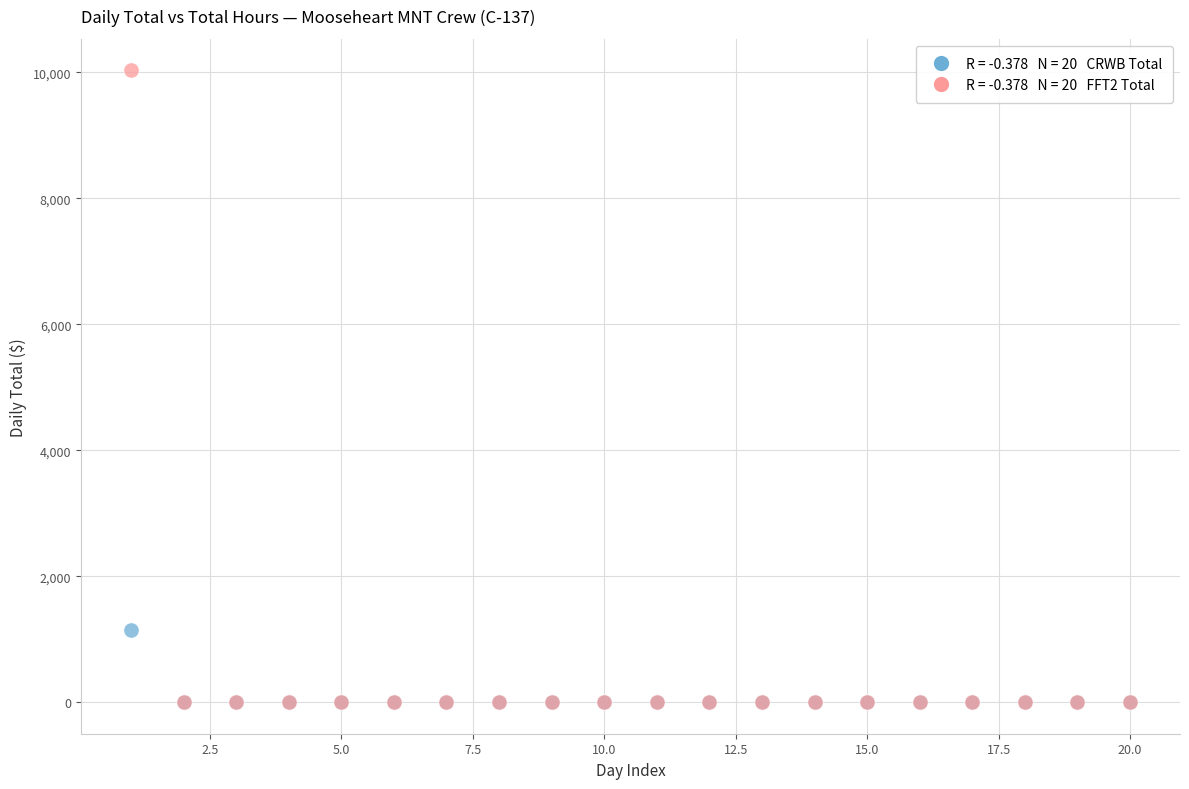

Across all series, what Y value is closest to 5016?

1152